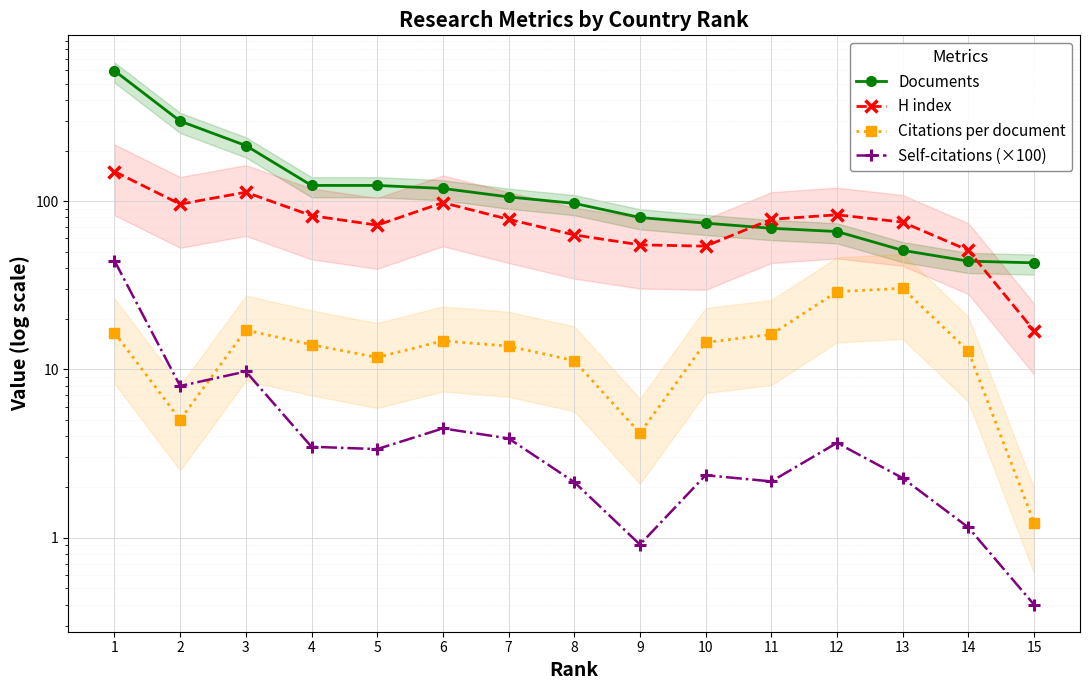

Reading left to right, extract all data points from this chart.

Documents: 1=596.0	2=299.0	3=214.0	4=124.0	5=124.0	6=119.0	7=106.0	8=97.0	9=80.0	10=74.0	11=69.0	12=66.0	13=51.0	14=44.0	15=43.0
H index: 1=150.0	2=96.0	3=113.0	4=82.0	5=72.0	6=98.0	7=78.0	8=63.0	9=55.0	10=54.0	11=78.0	12=83.0	13=75.0	14=51.0	15=17.0
Citations per document: 1=16.5	2=5.0	3=17.1	4=14.0	5=11.8	6=14.8	7=13.8	8=11.3	9=4.2	10=14.5	11=16.1	12=29.0	13=30.3	14=12.8	15=1.2
Self-citations (×100): 1=44.2	2=8.0	3=9.7	4=3.5	5=3.4	6=4.5	7=3.9	8=2.1	9=0.9	10=2.4	11=2.2	12=3.7	13=2.3	14=1.1	15=0.4